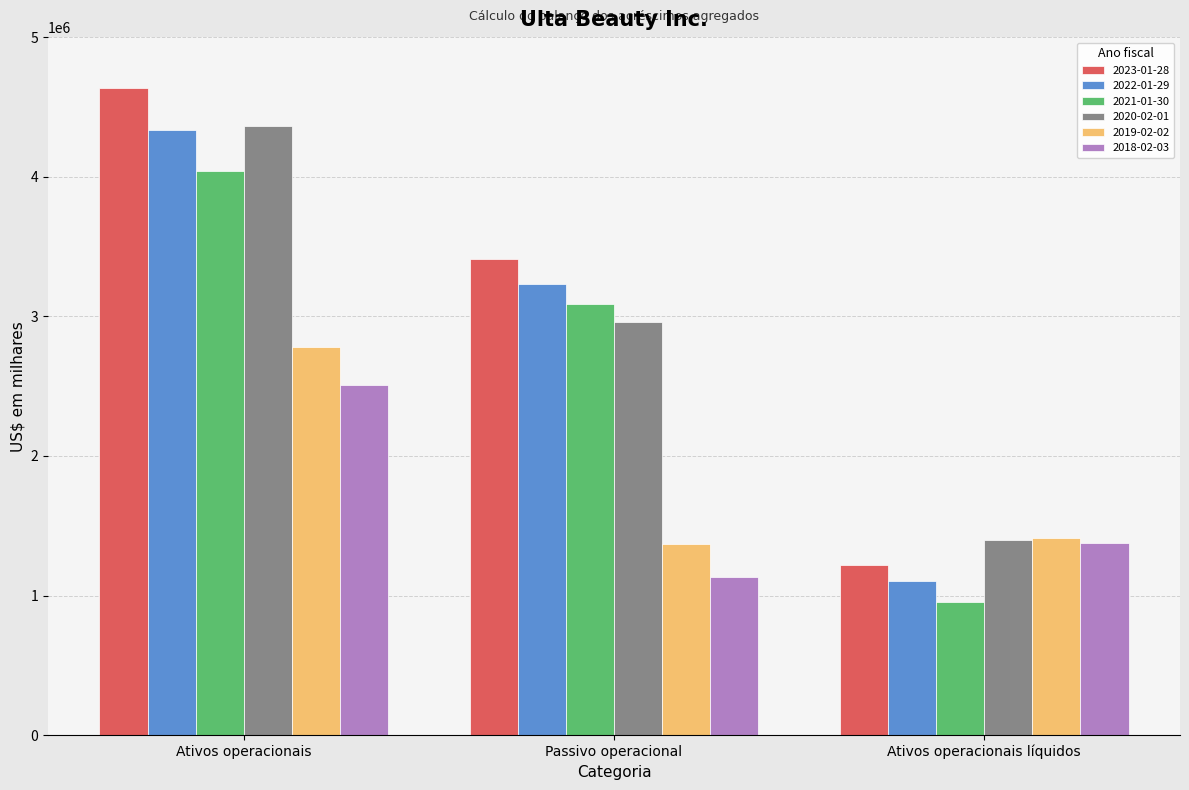

What are all the series names shown in the legend?

2023-01-28, 2022-01-29, 2021-01-30, 2020-02-01, 2019-02-02, 2018-02-03